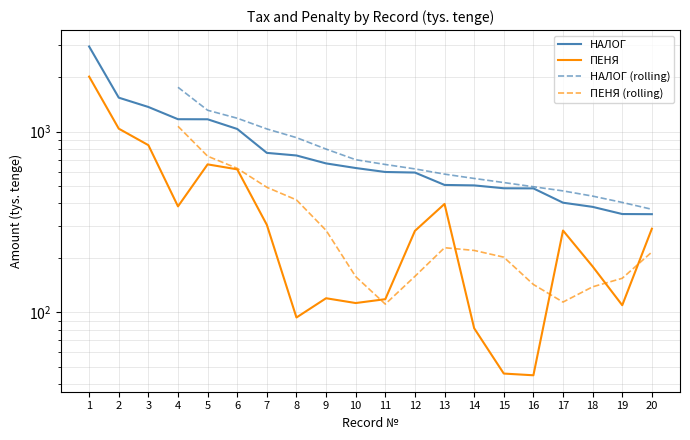

The value of НАЛОГ at 6 is 597.1. True or false?

False